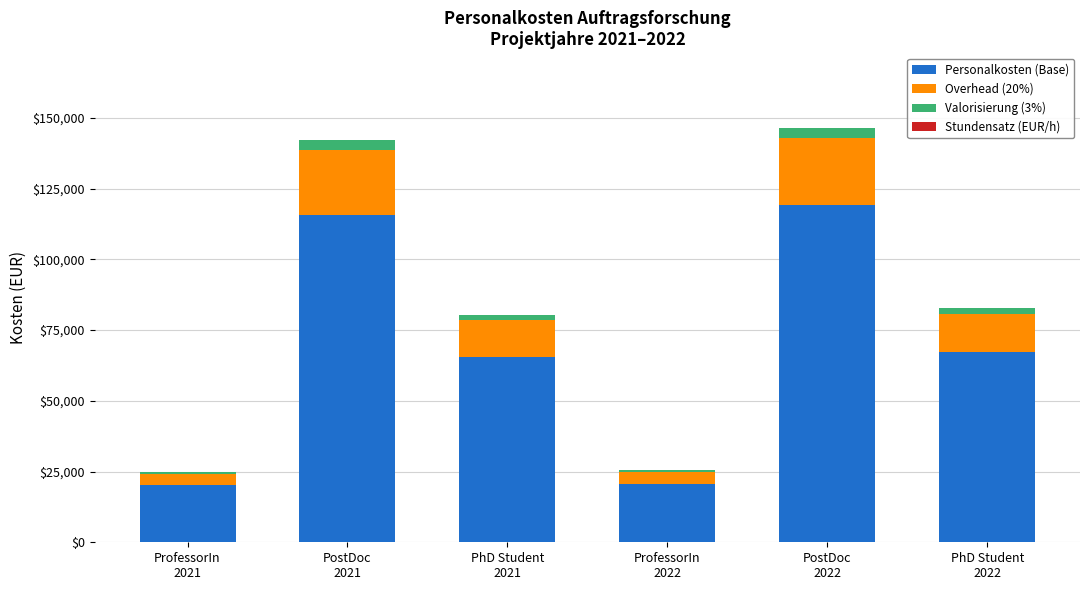

What is the maximum value for Personalkosten (Base)?

119089.2